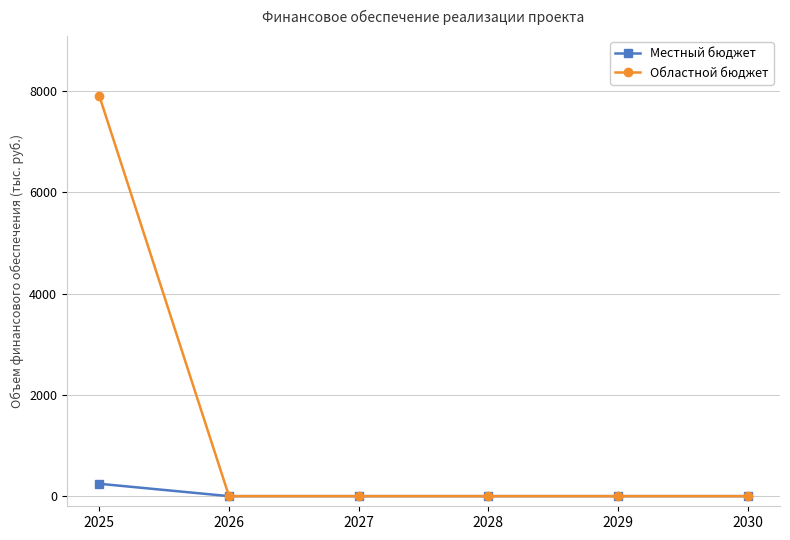

At how many categories does at least one series exceed 2345?

1